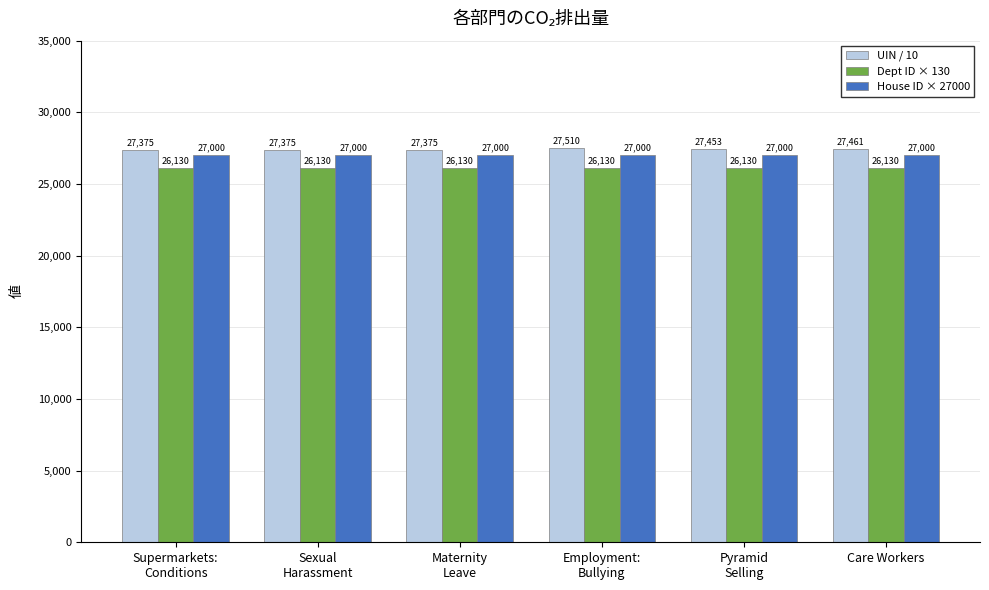

What is the label of the 6th bar from the right?

Supermarkets:
Conditions